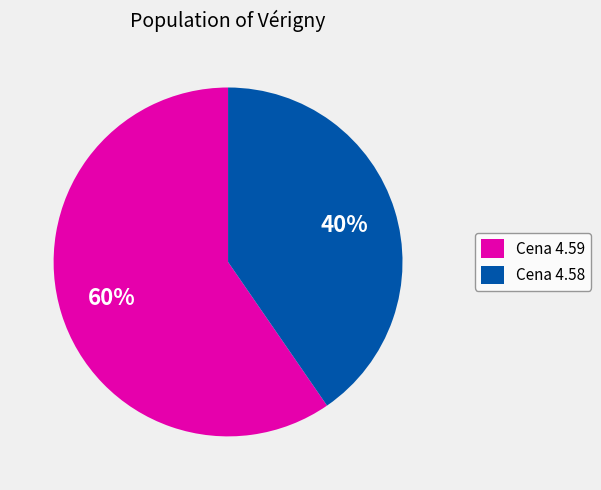

Which category has the biggest portion of the pie?

Cena 4.59